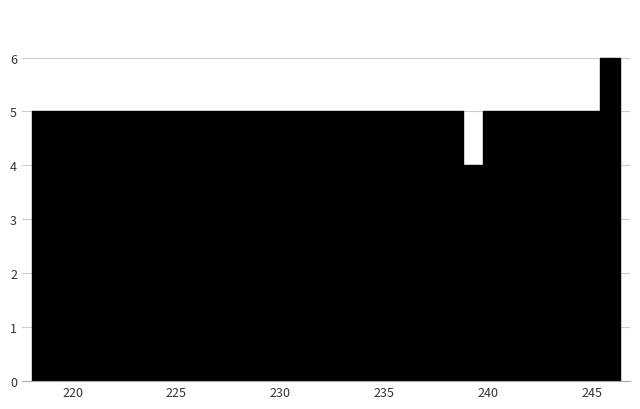

Around what value on the x-axis is the tallest bar? Give the approximate position of its centre, as read against the axis.

246.0